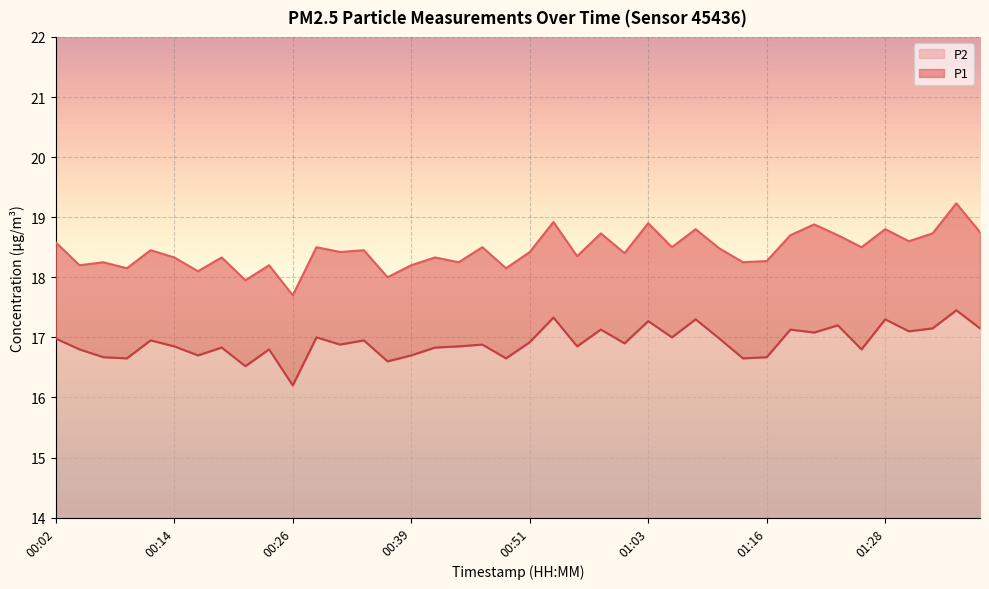

List the series in order of their overall mean, lowest first.

P2, P1